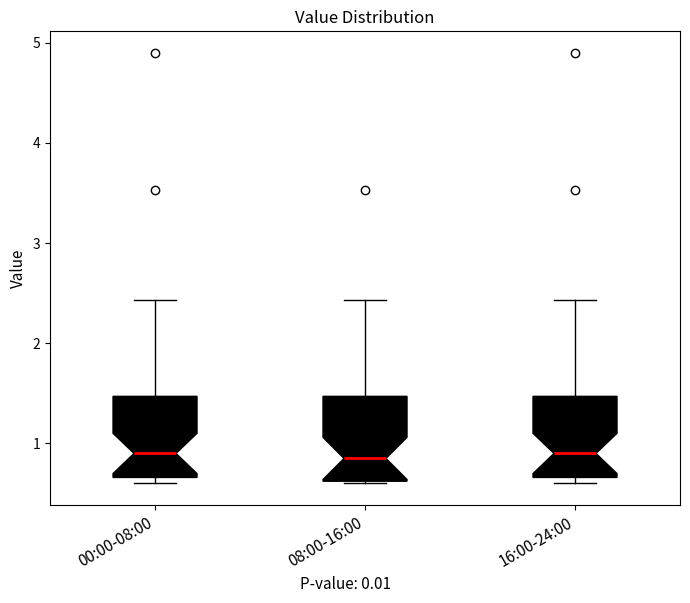

Reading left to right, transcribe this box plot: for each box, give where its median line is, the range the box spans, and where its two whiskers end, as read against the y-axis. The values are not printed on the chart, so give them approximately, as read against the axis.

00:00-08:00: median 0.9, box 0.7 to 1.5, whiskers 0.6 to 2.4
08:00-16:00: median 0.9, box 0.6 to 1.5, whiskers 0.6 to 2.4
16:00-24:00: median 0.9, box 0.7 to 1.5, whiskers 0.6 to 2.4